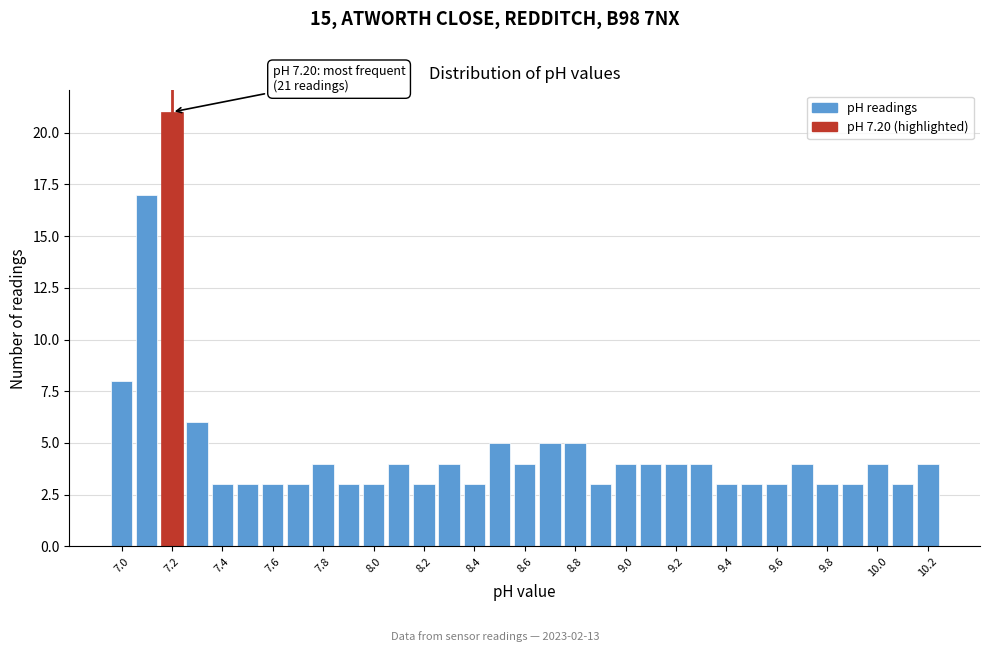

Over which range of the x-axis is the bar tallest?

7.15 to 7.25